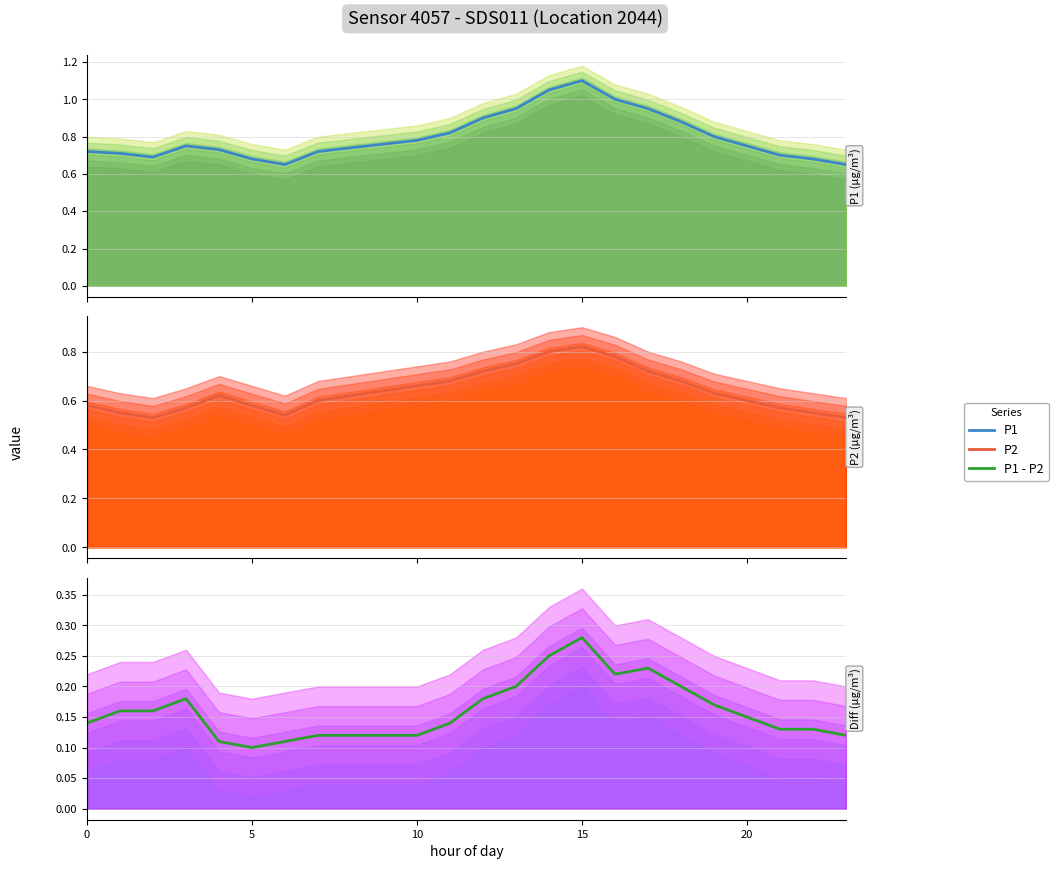

What is the maximum value for P1?

1.1